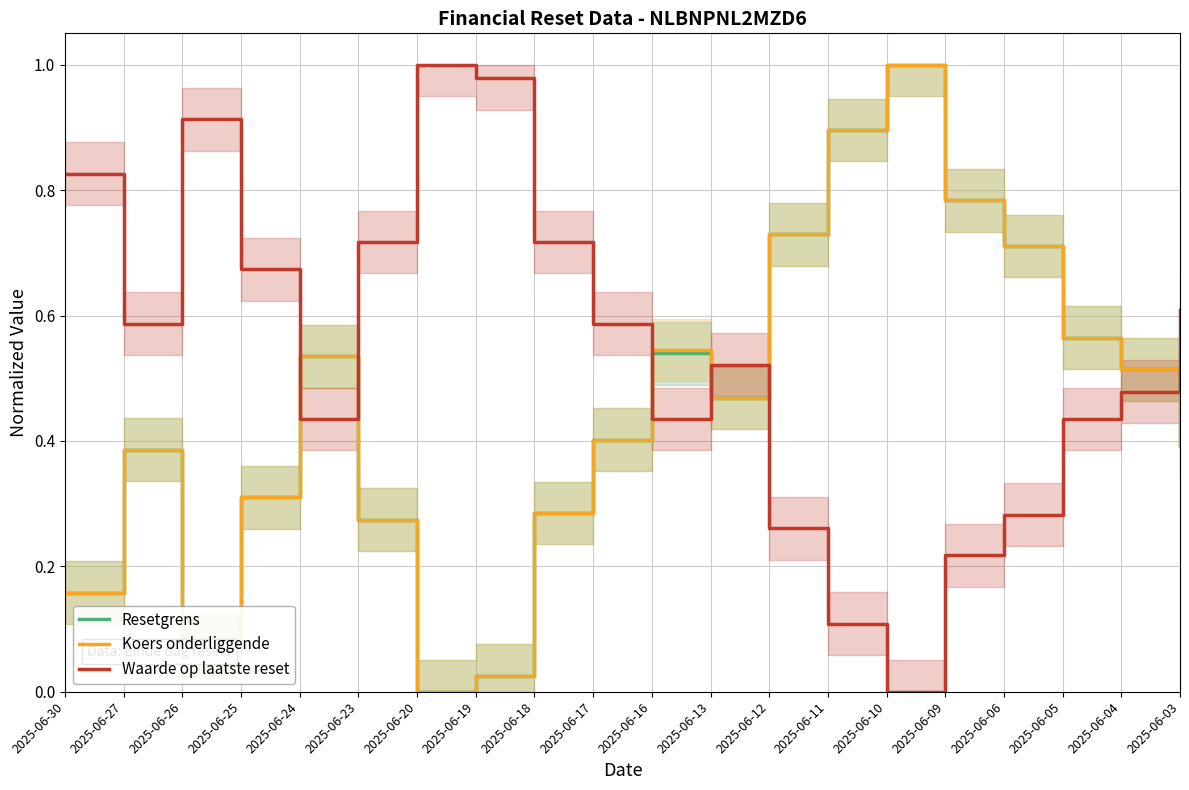

Which series changed the most between 2025-06-24 and 2025-06-16?

Koers onderliggende